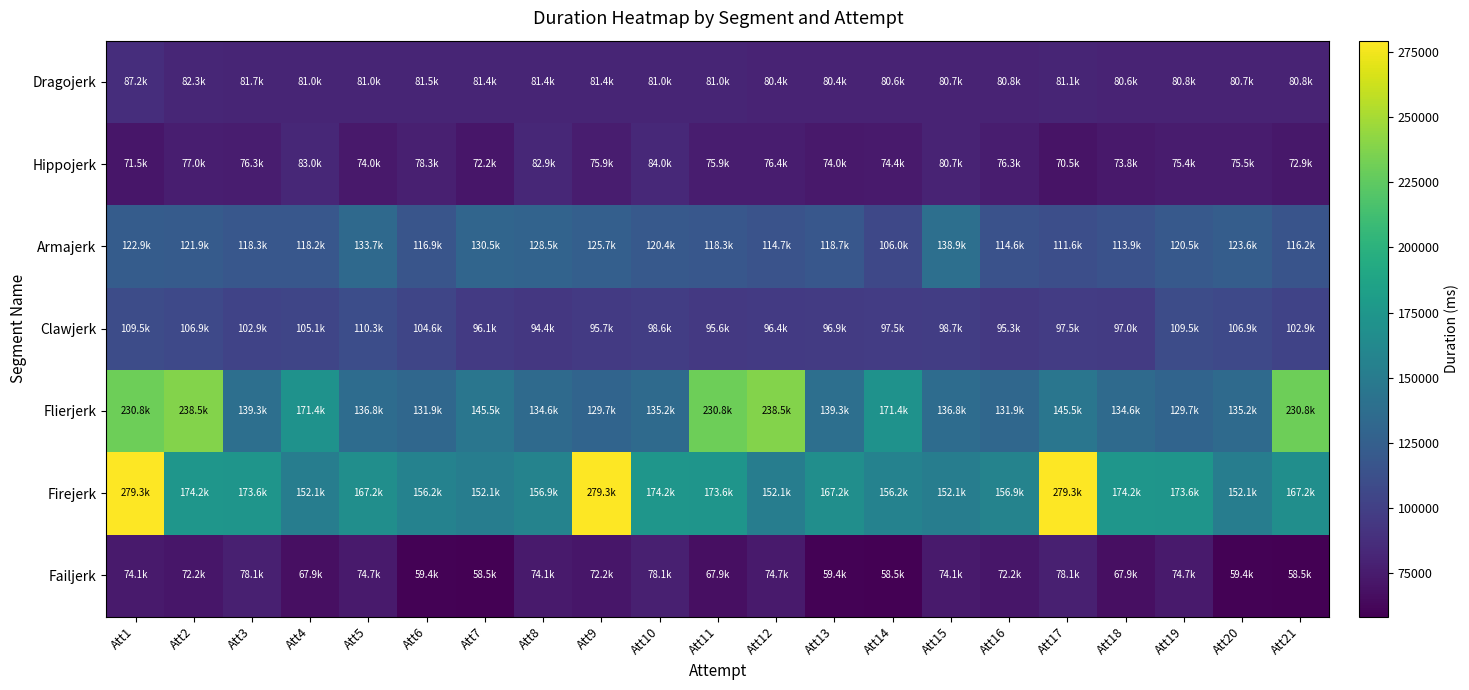

Between Att13 and Att18, which series saw the biggest shift?

Failjerk